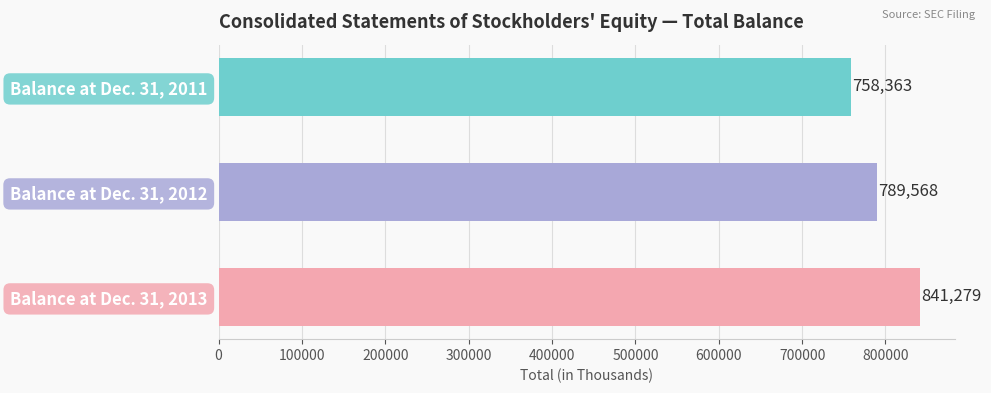

The value at Balance at Dec. 31, 2011 is 1199523. True or false?

False